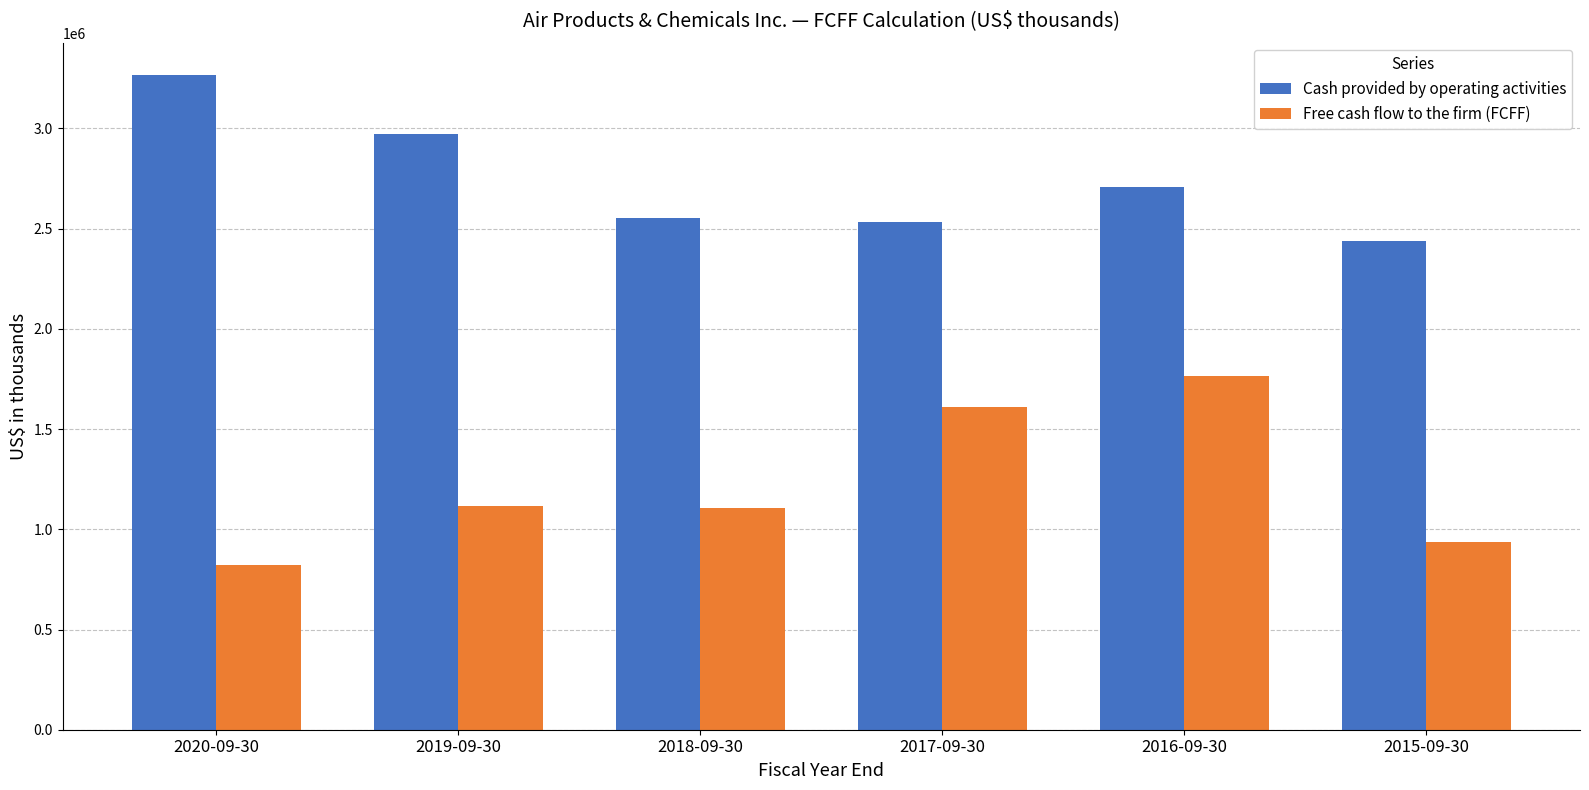

Is the value of Cash provided by operating activities at 2017-09-30 greater than the value of Free cash flow to the firm (FCFF) at 2019-09-30?

Yes